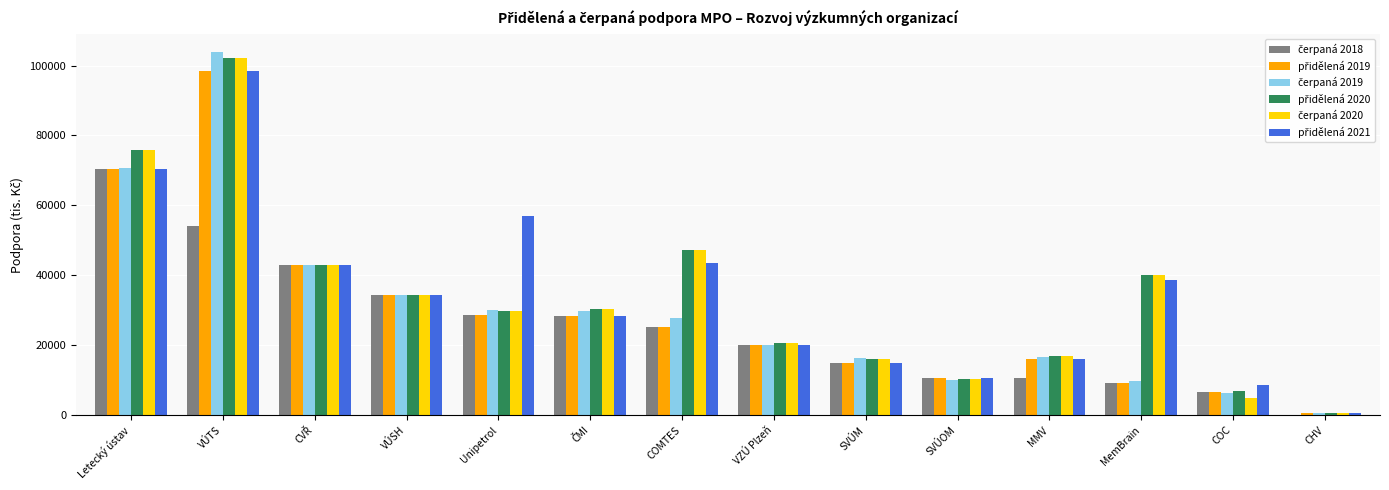

At which category is the sum across all series the highest?

VÚTS